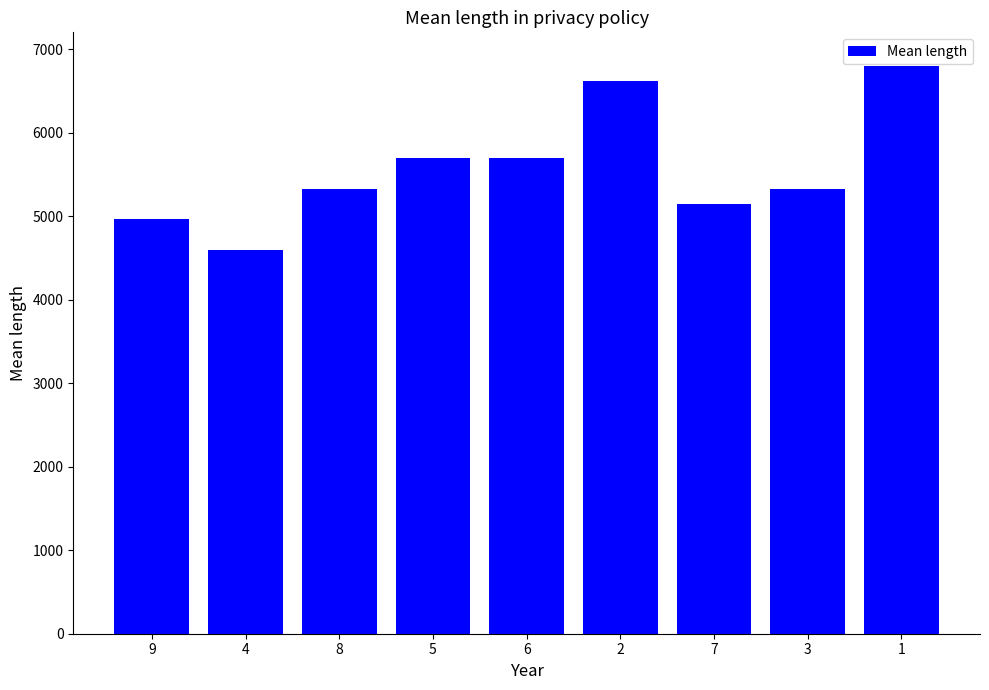

What is the greatest value displayed?

6800.0